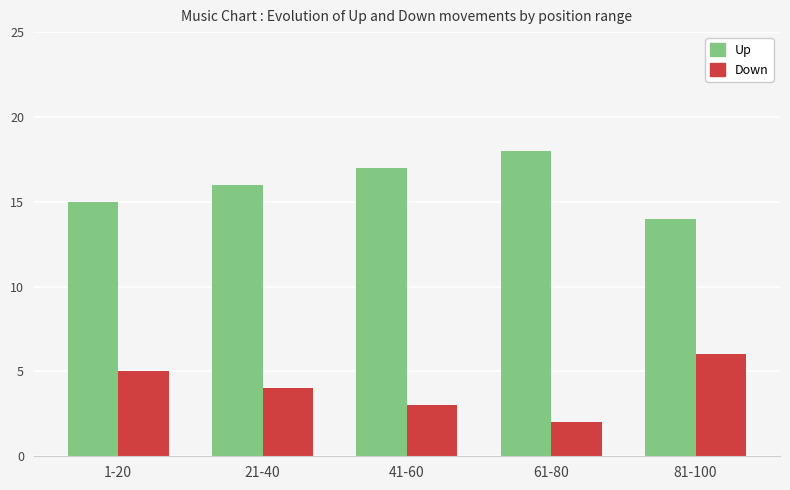

Reading right to left, transcribe all the data shown in this chart.

Up: 14	18	17	16	15
Down: 6	2	3	4	5